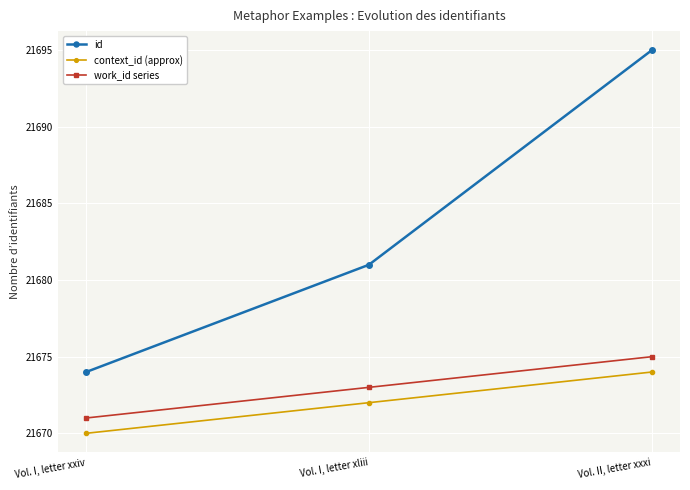

What is the highest value of the work_id series series?

21675